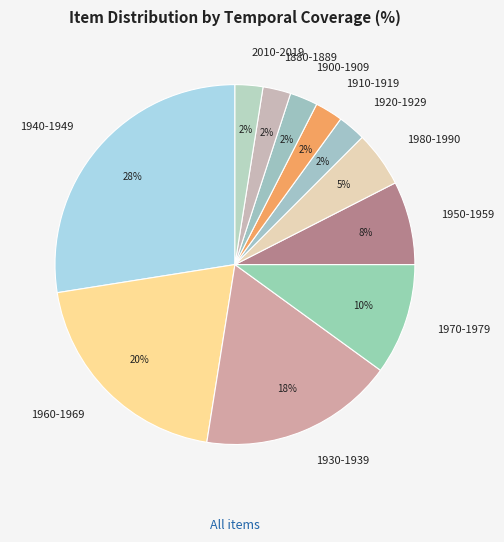

To the nearest percent, what portion does 1980-1990 represent?

5%